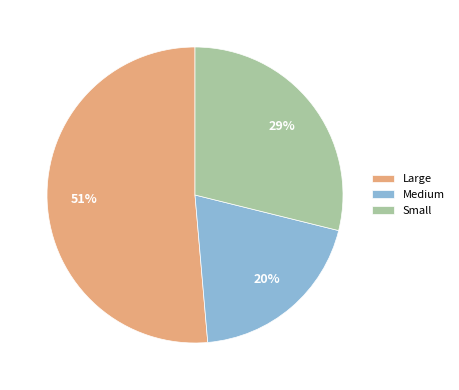

Combined, do Large and Small account for over 50%?

Yes